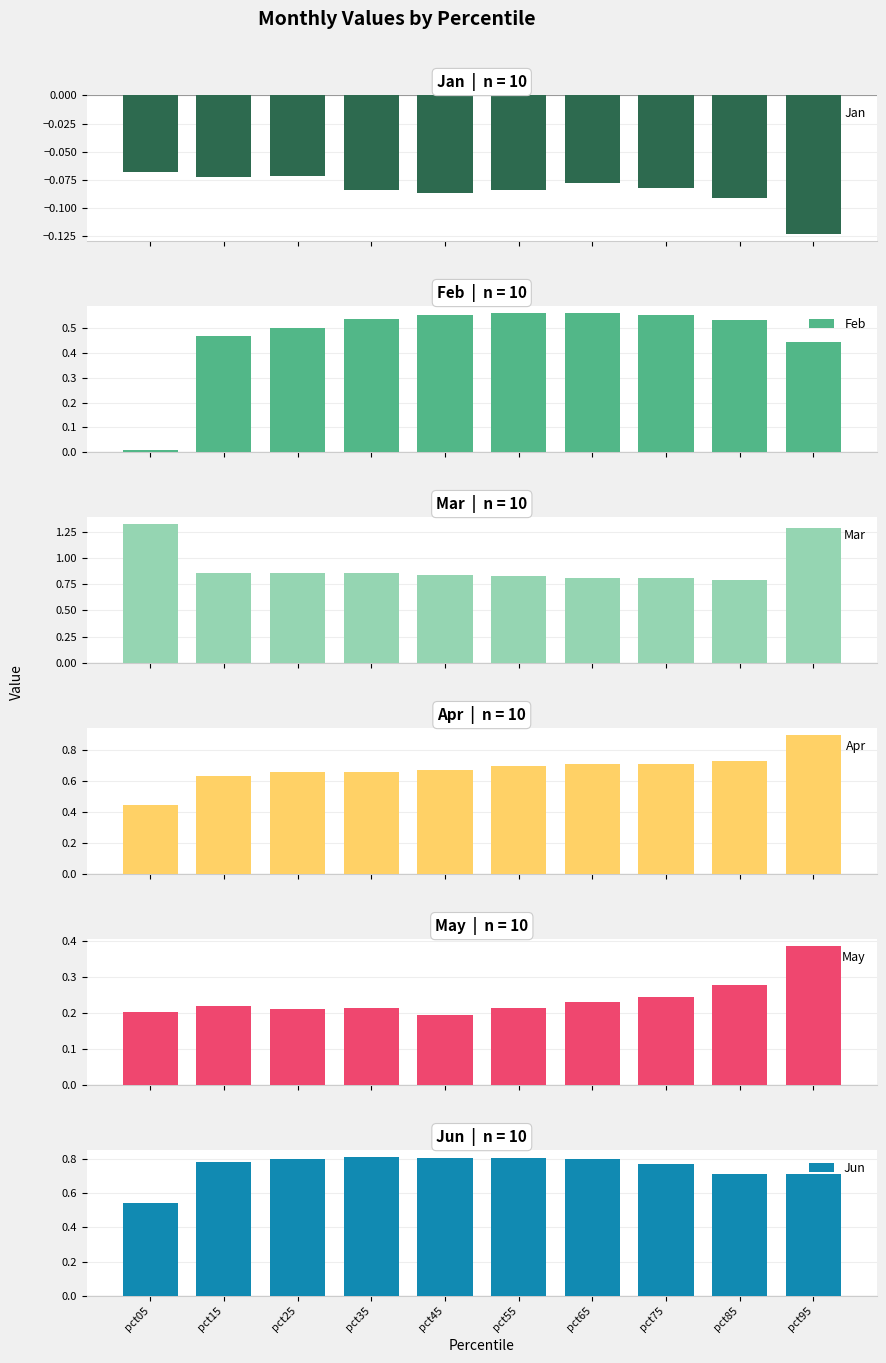

Rank the series by their maximum value, from lowest to highest.

Jan, May, Feb, Jun, Apr, Mar